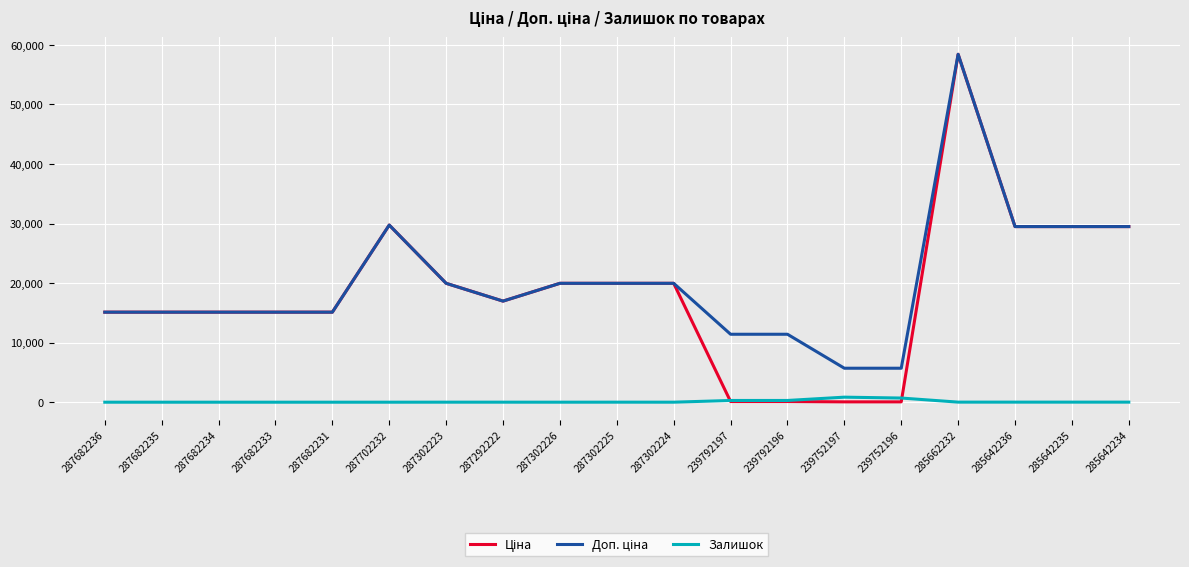

Is it true that Залишок equals 845.0 at 239752197?

True